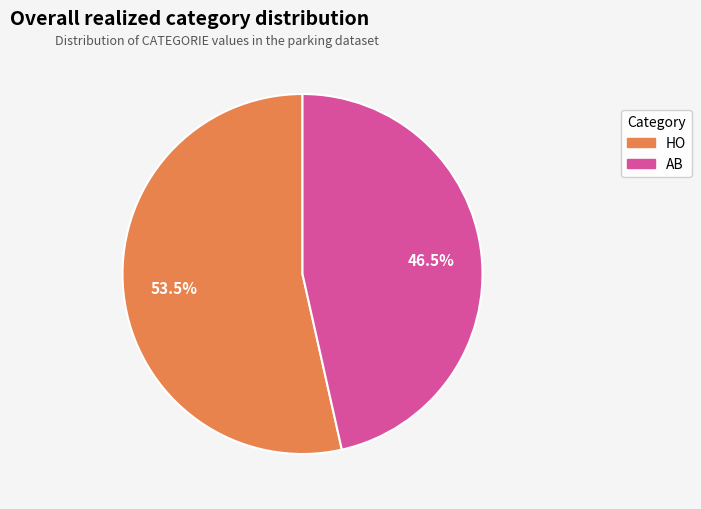

To the nearest percent, what is the average slice percentage?

50%